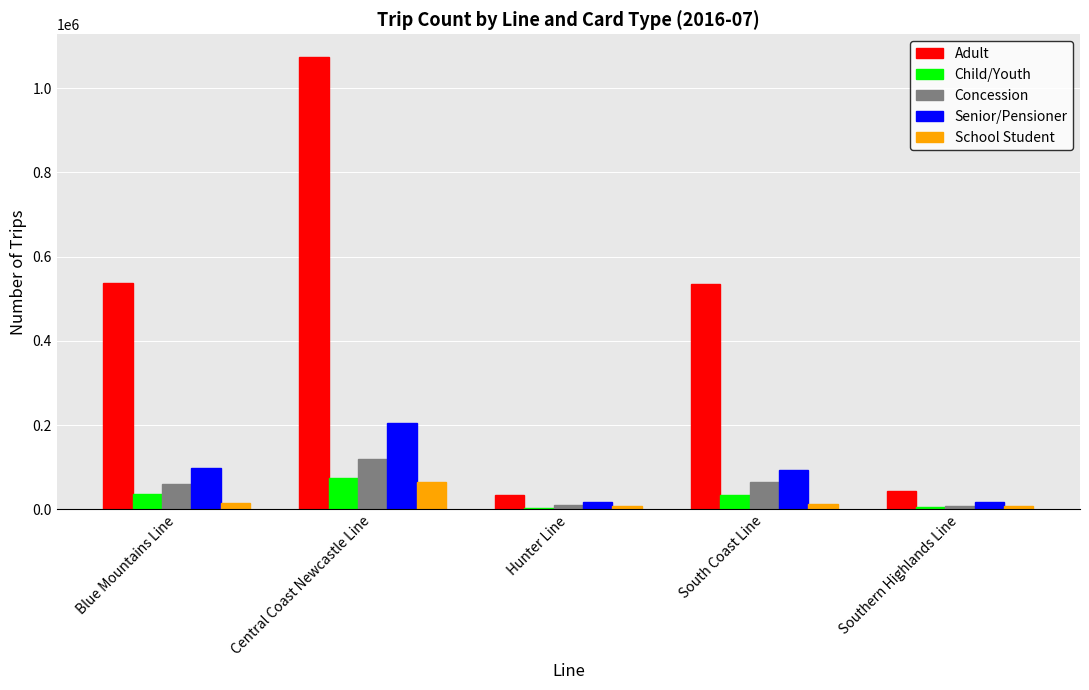

What is the difference between the Concession values at Central Coast Newcastle Line and South Coast Line?

54617